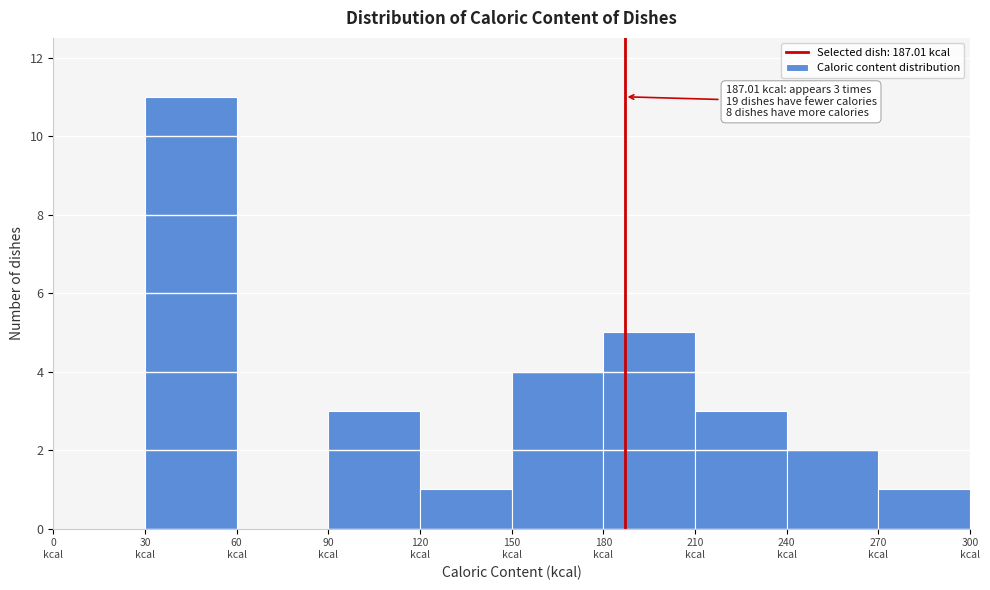

Which range on the x-axis has the tallest bar?

30 to 60